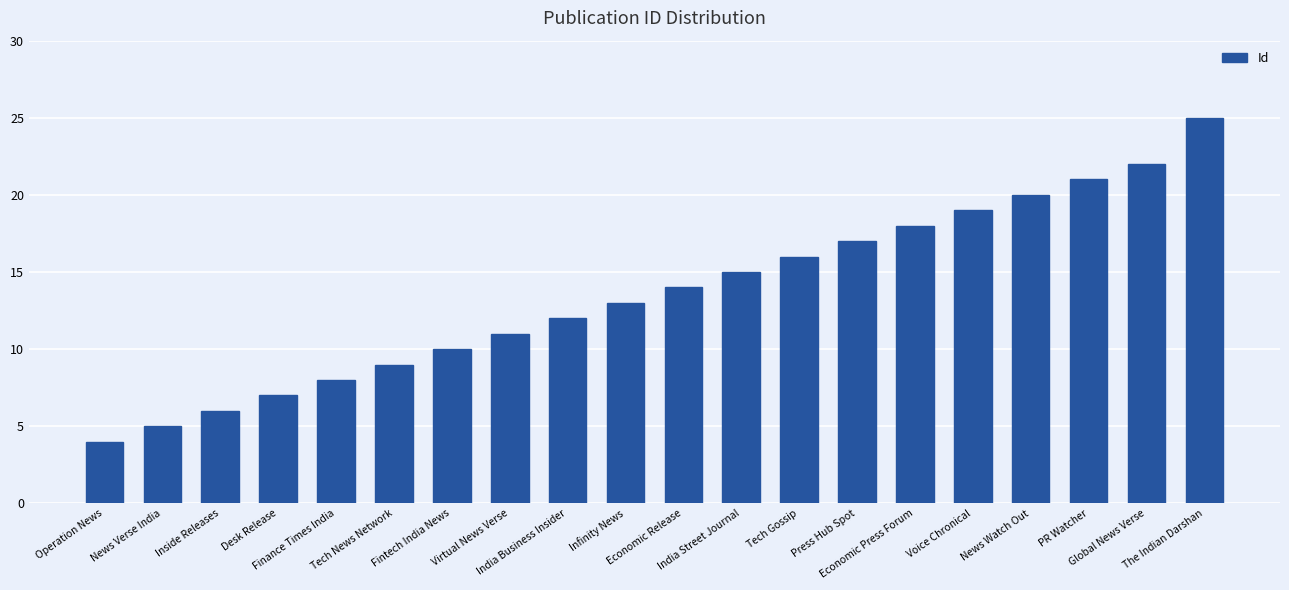

Approximately how many times larger is the value at India Business Insider compared to Global News Verse?

0.5